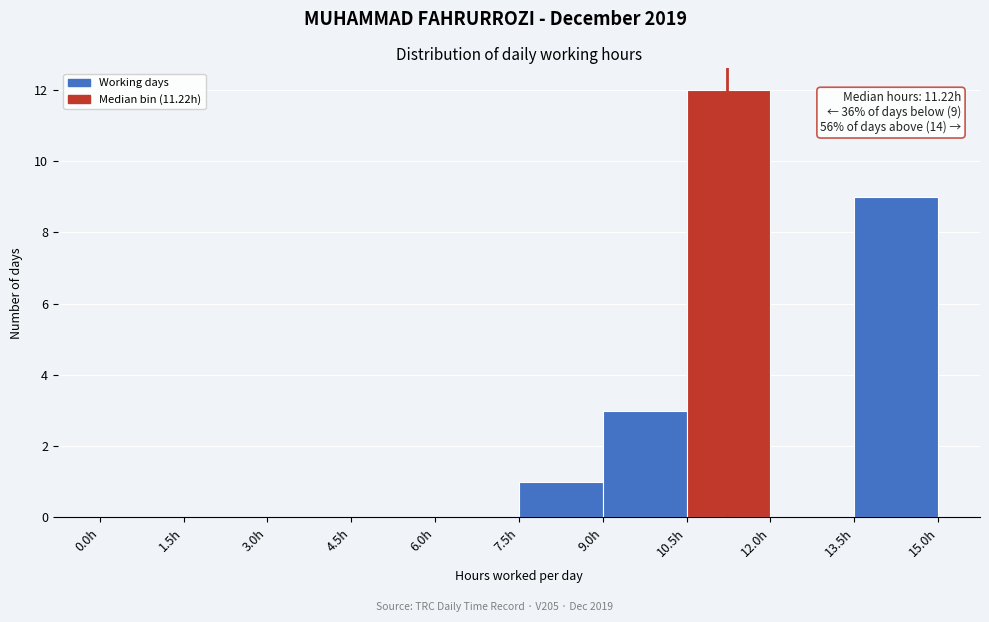

Which range on the x-axis has the tallest bar?

10.5 to 12.0